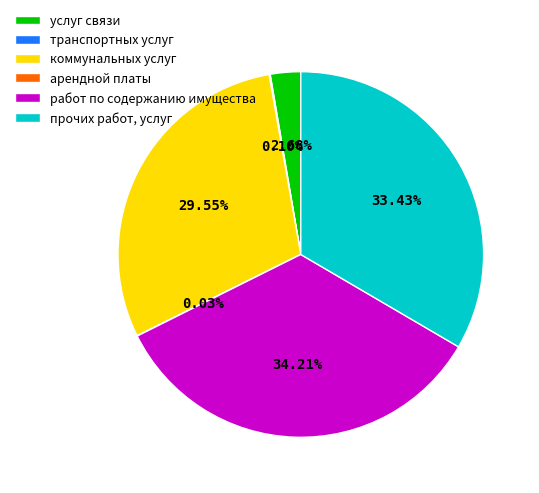

Which category has the biggest portion of the pie?

работ по содержанию имущества